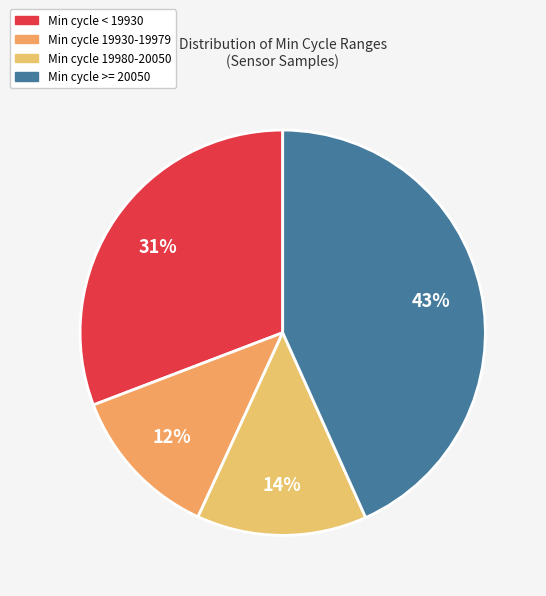

How many segments does this pie chart have?

4